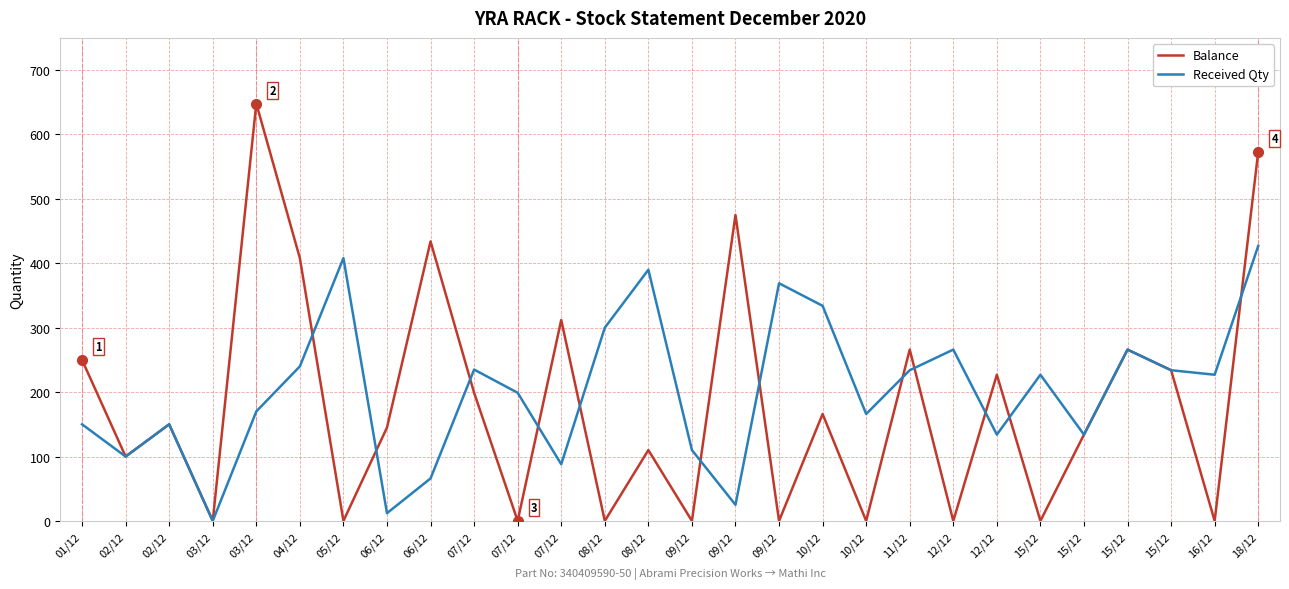

What are all the series names shown in the legend?

Balance, Received Qty